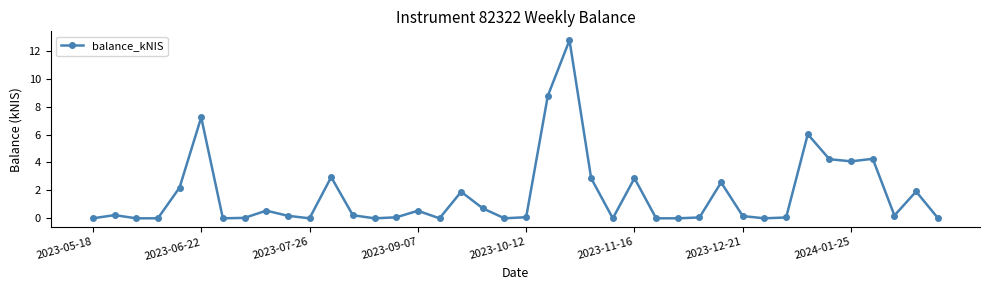

True or false: the data has more than 1 interior local peaks.

True